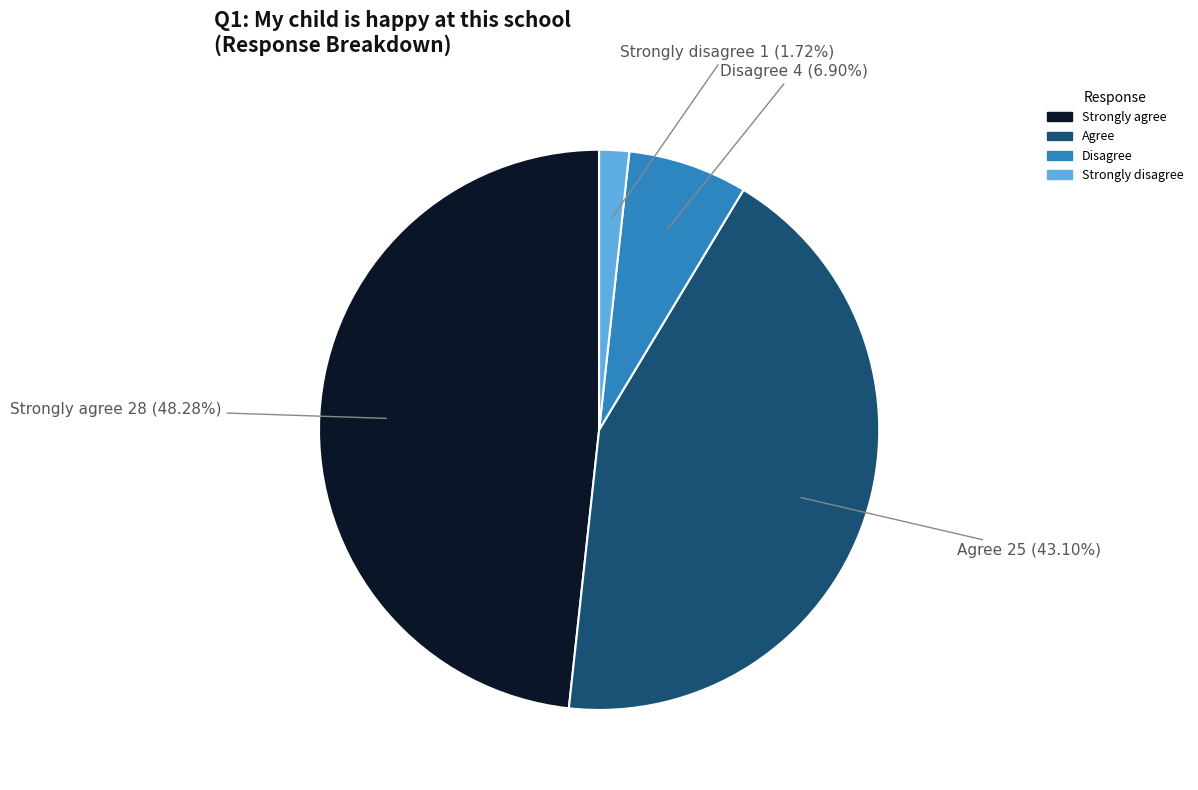

Count the number of slices in the pie.

4